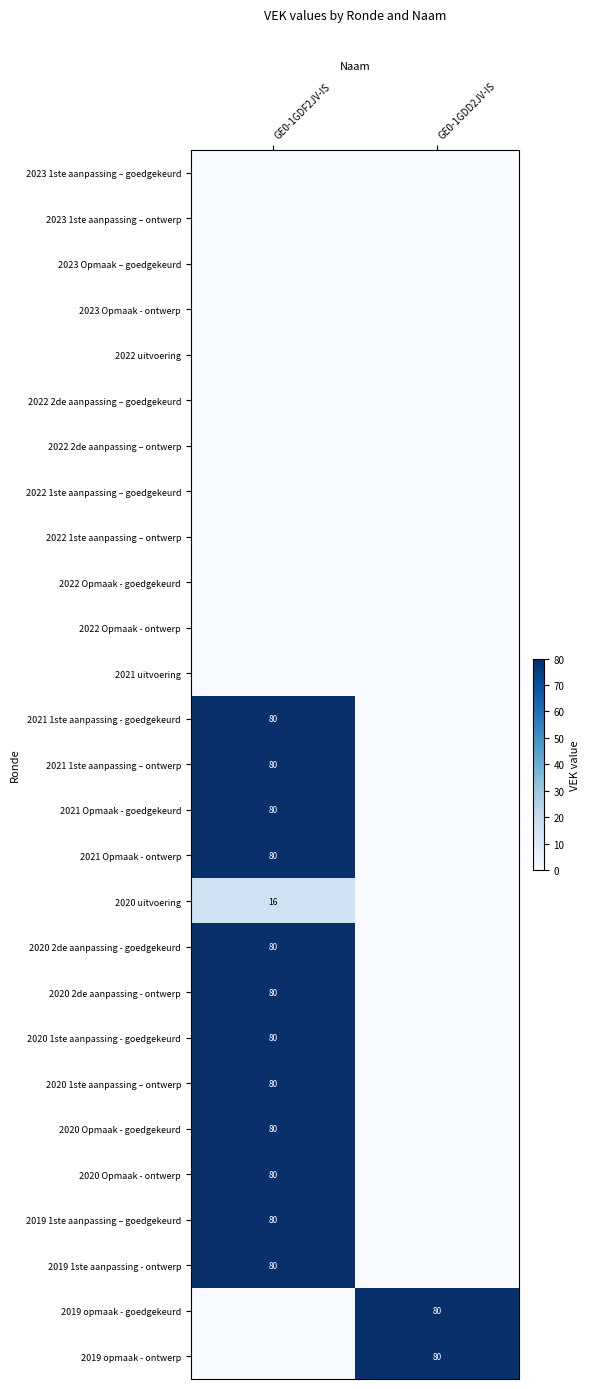

Is it true that 2019 opmaak - goedgekeurd equals 48 at GE0-1GDD2JV-IS?

False